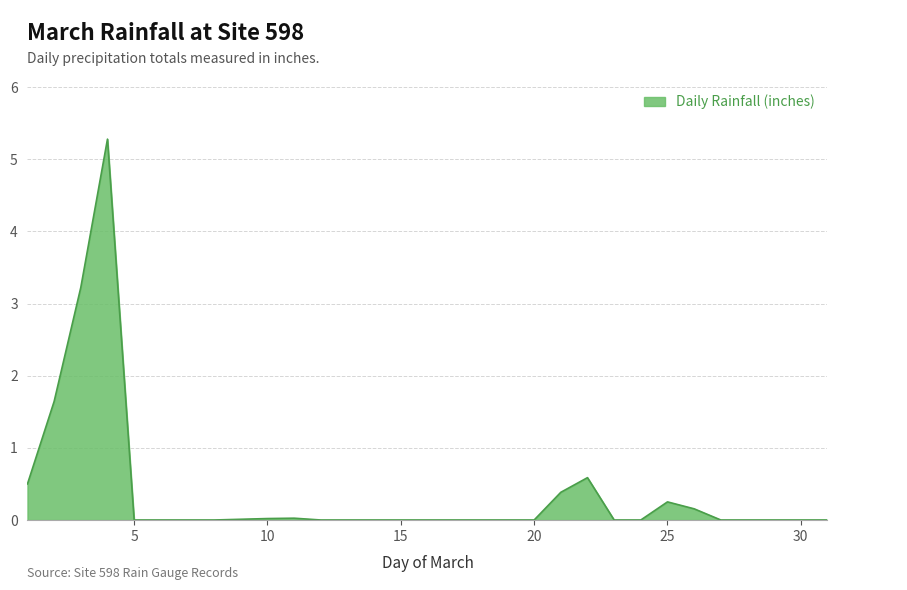

How many lines are shown in the chart?

1